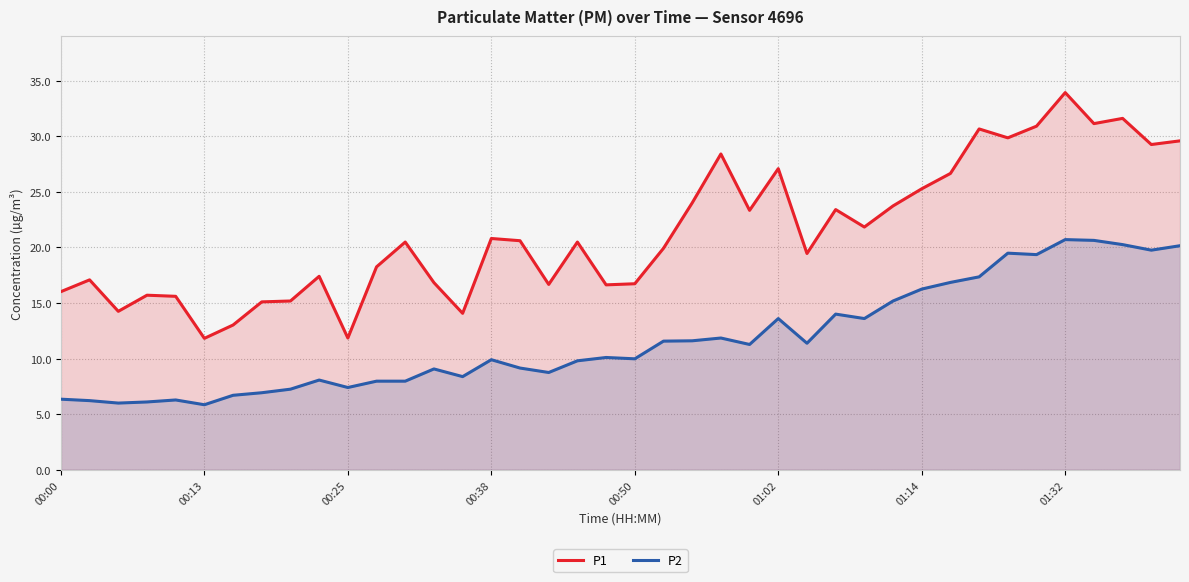

How many categories are shown in the chart?

40